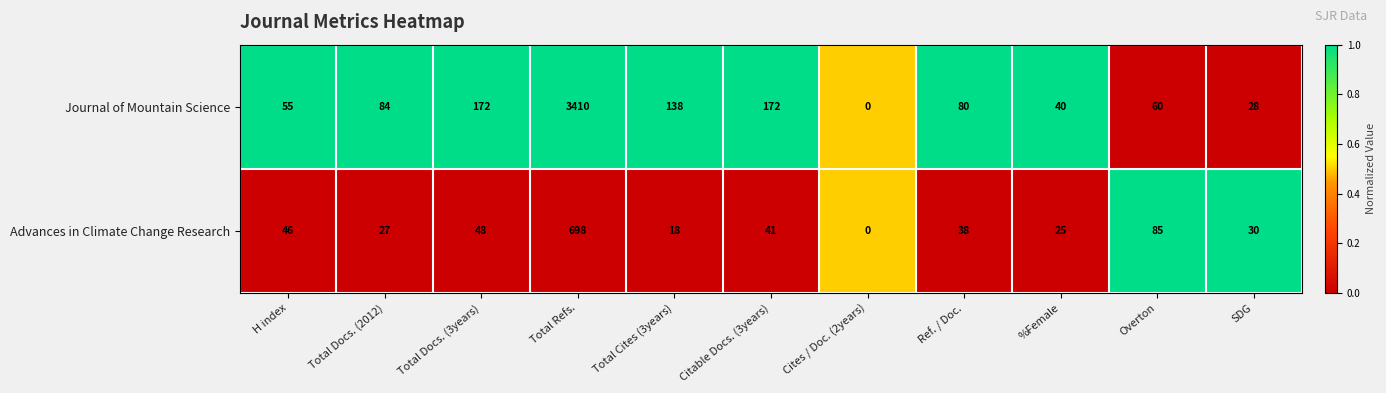

How many data points does each series have?

11